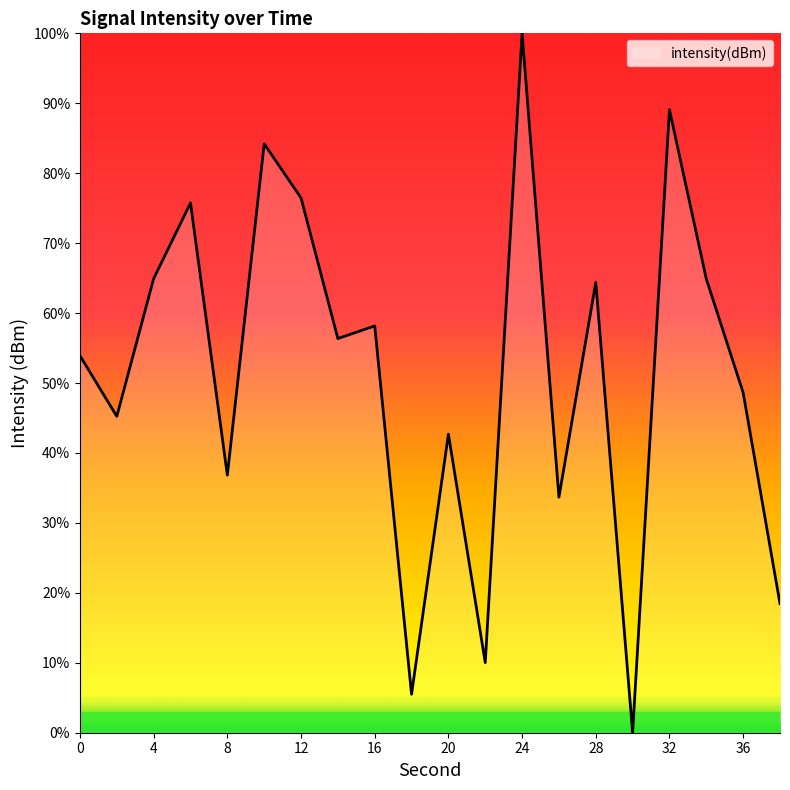

What is the maximum value shown in the chart?

100.0